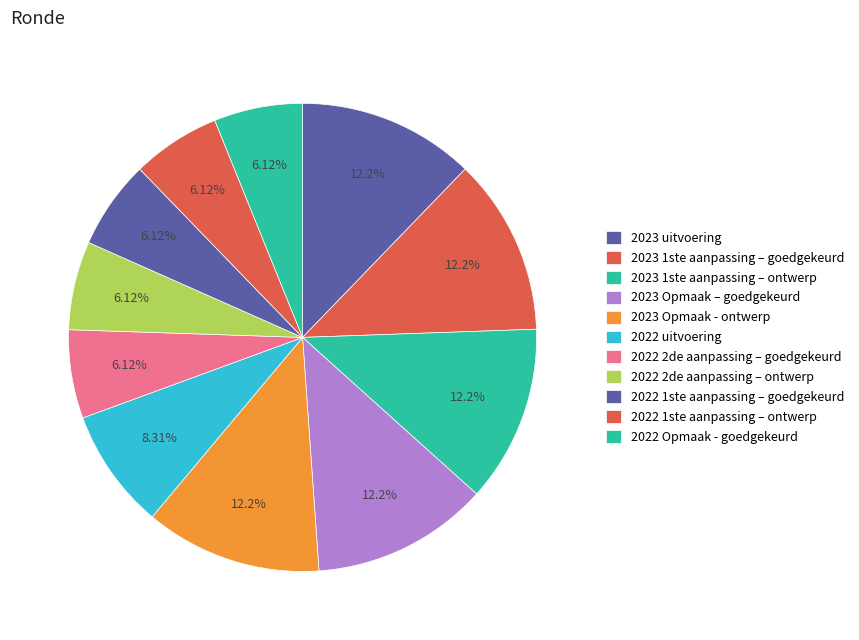

How many segments does this pie chart have?

11